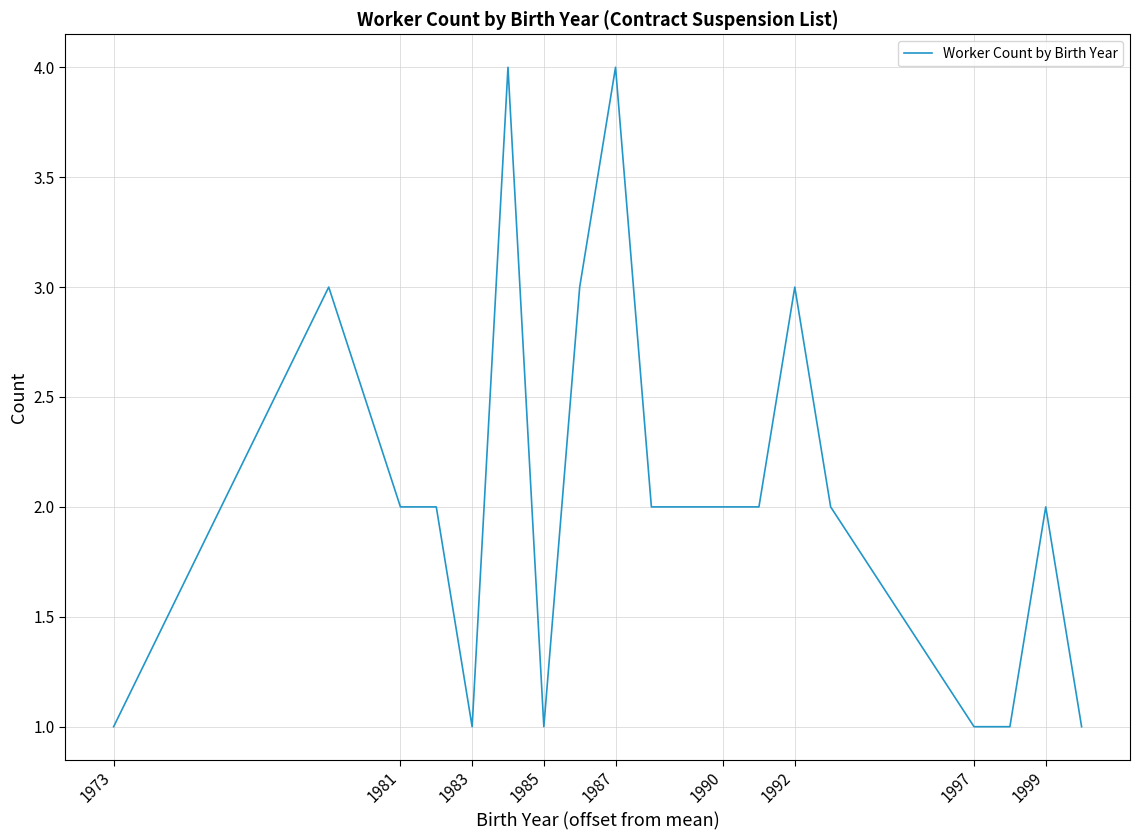

What is the difference between the maximum and minimum values?

3